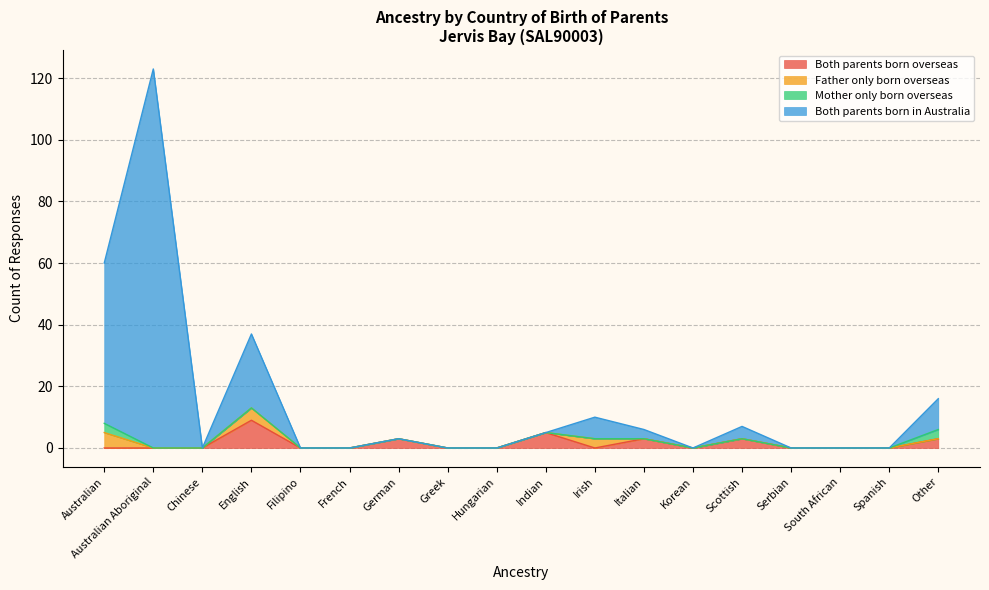

What is the difference between the maximum and minimum values in the Both parents born overseas series?

9